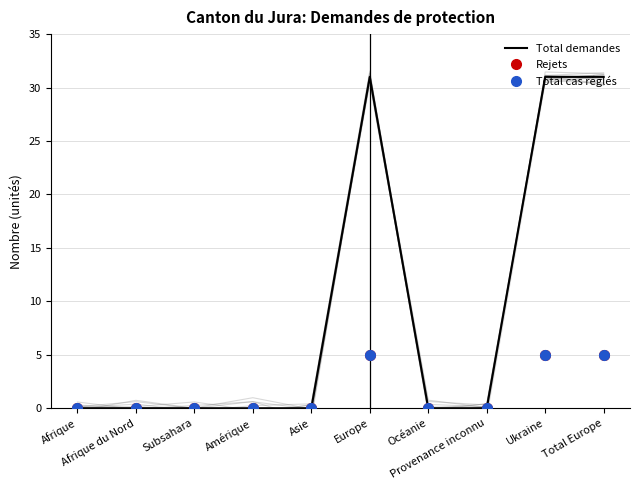

How many positive values does the Rejets series have?

3